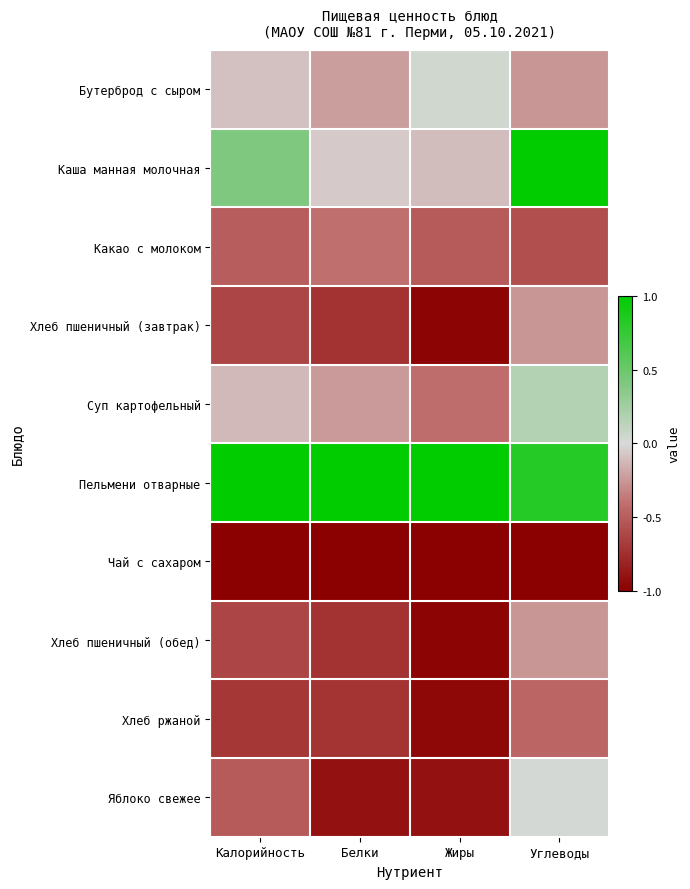

At how many categories does at least one series exceed 0?

4